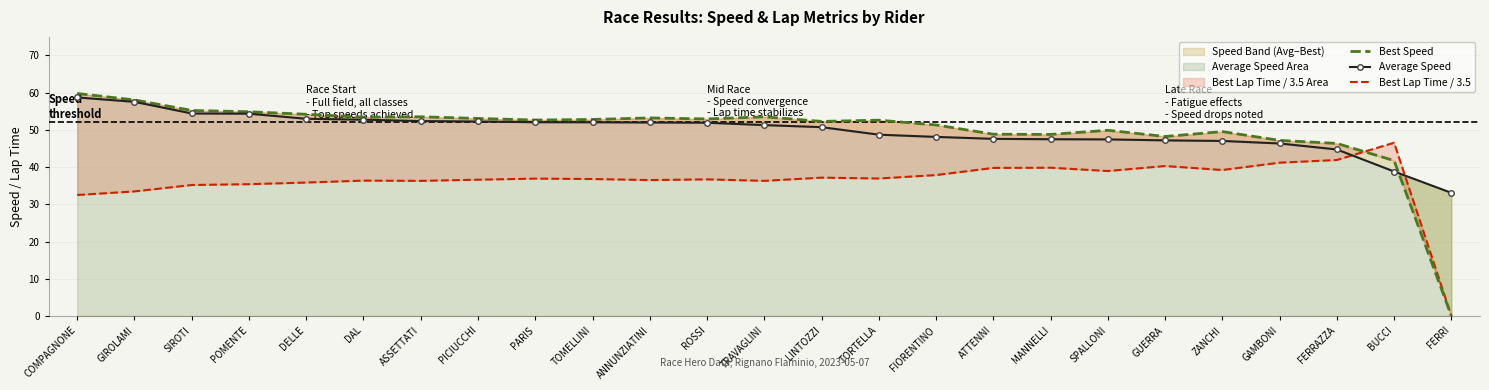

What value does the Best Speed series have at ATTENNI?

48.9